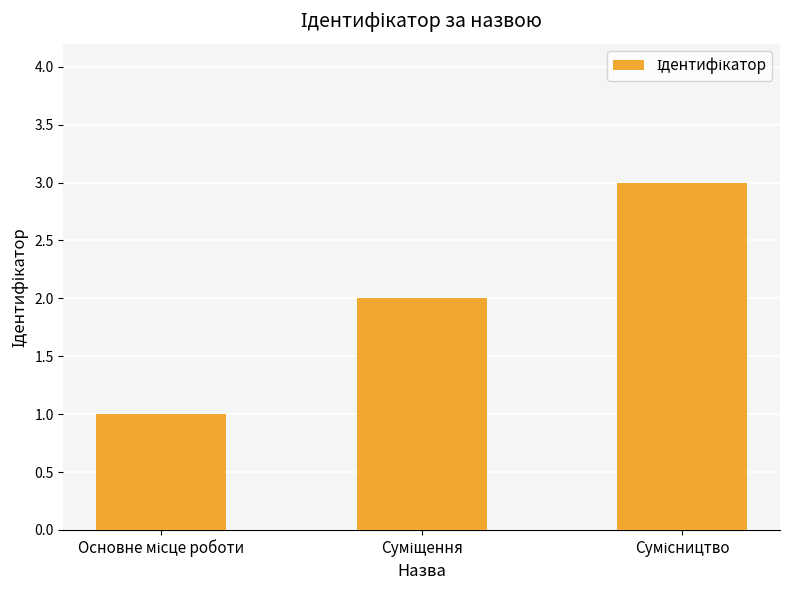

What is the average value?

2